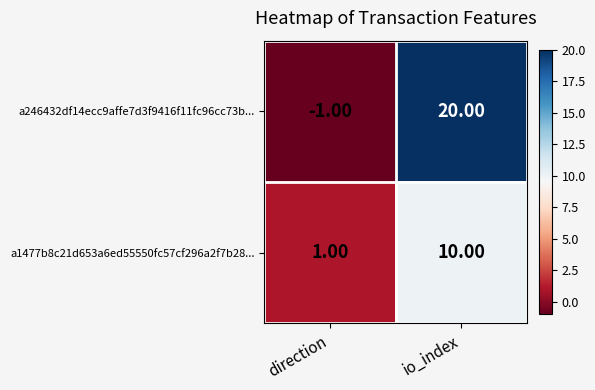

What is the sum of the a246432df14ecc9affe7d3f9416f11fc96cc73b... values at io_index and direction?

19